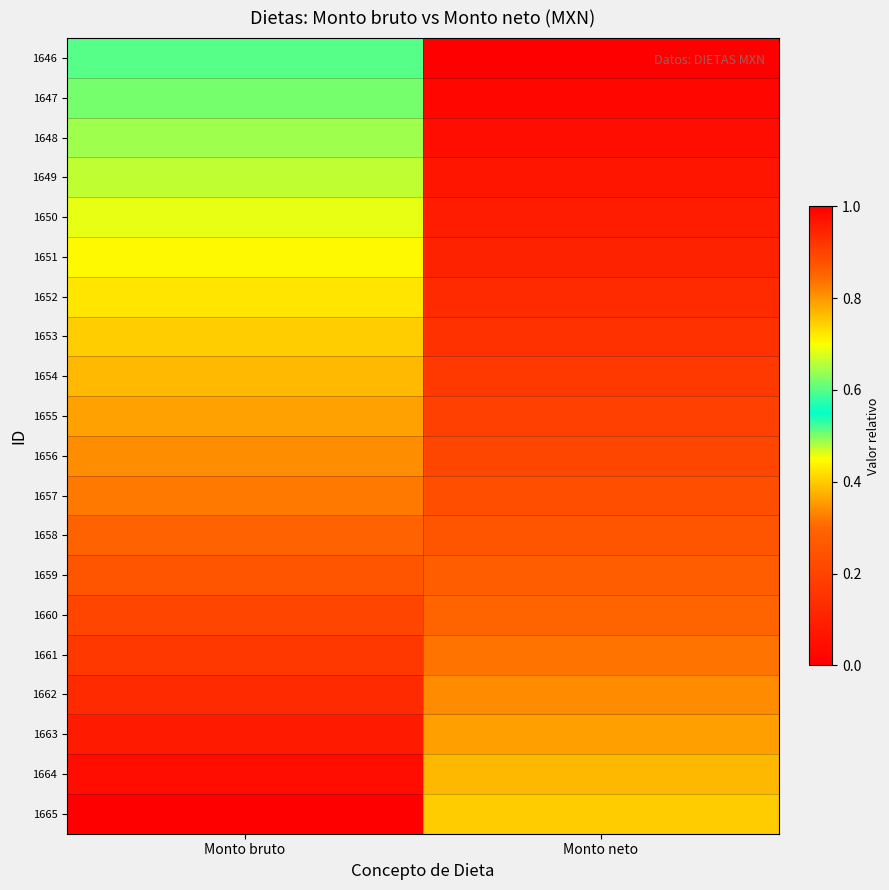

What is the total value across all series at Monto neto?

4.0